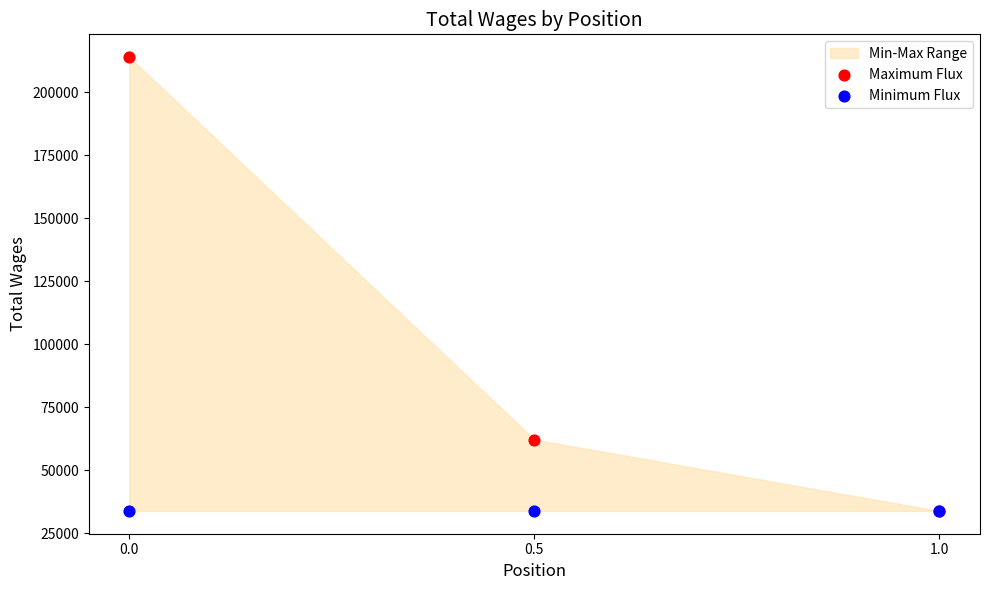

Across all series, what Y value is closest to 123981?

62249